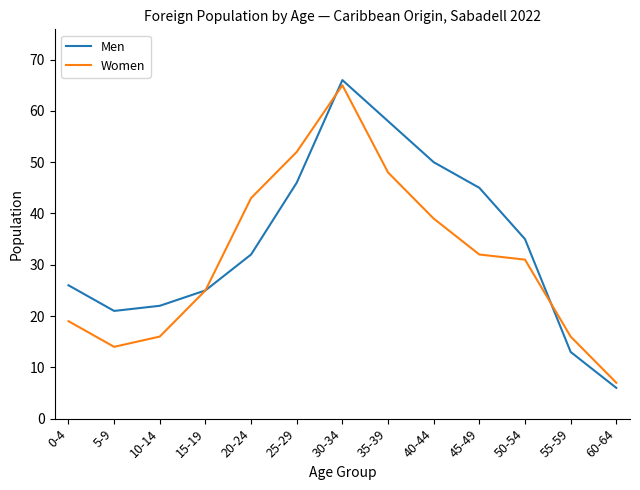

List the labels in order of Men value, smallest first.

60-64, 55-59, 5-9, 10-14, 15-19, 0-4, 20-24, 50-54, 45-49, 25-29, 40-44, 35-39, 30-34